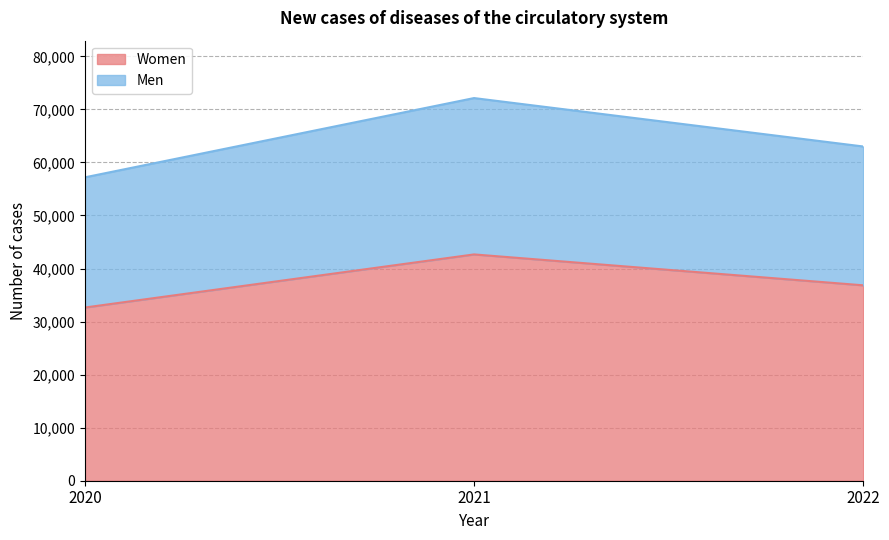

What is the difference between the highest and lowest values at 2021?

29472